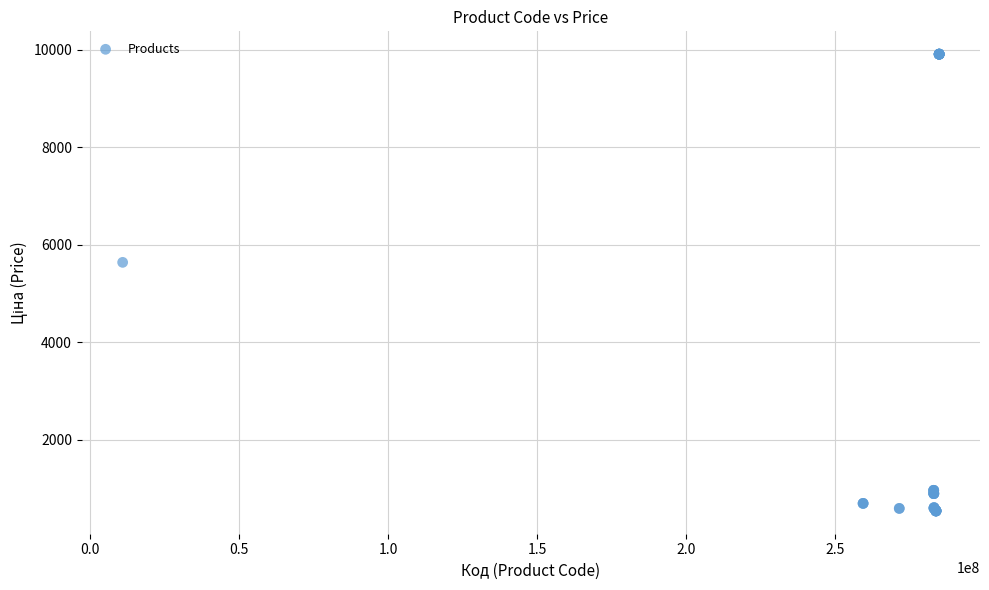

What Y value in the scatter plot is closest to 5221?

5636.0